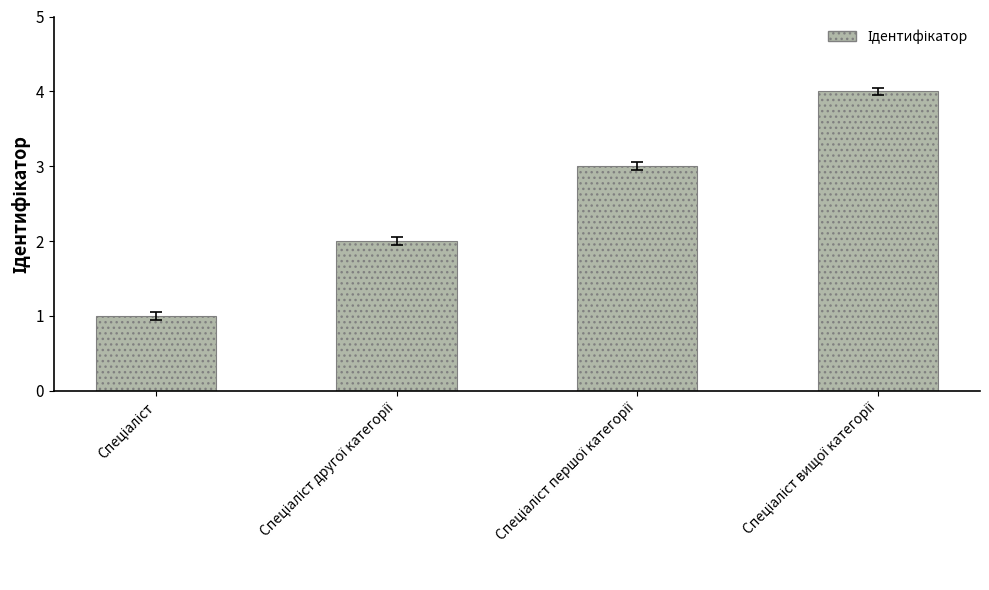

What is the greatest value displayed?

4